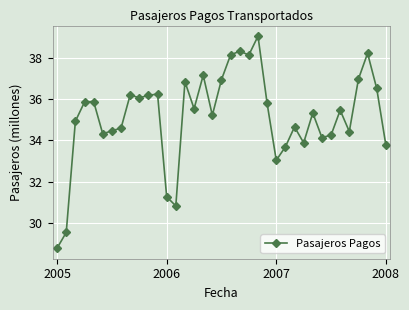

How many data points are less than 35?

16